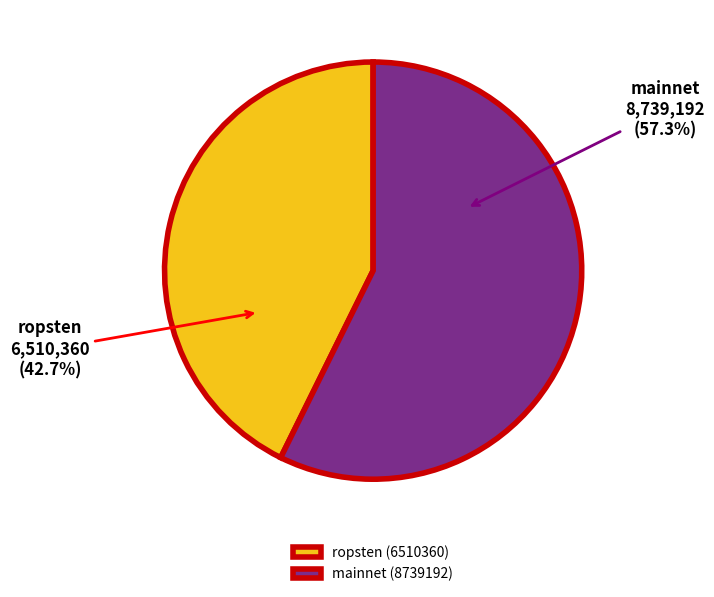

Rank the categories by value from highest to lowest.

mainnet (8739192), ropsten (6510360)